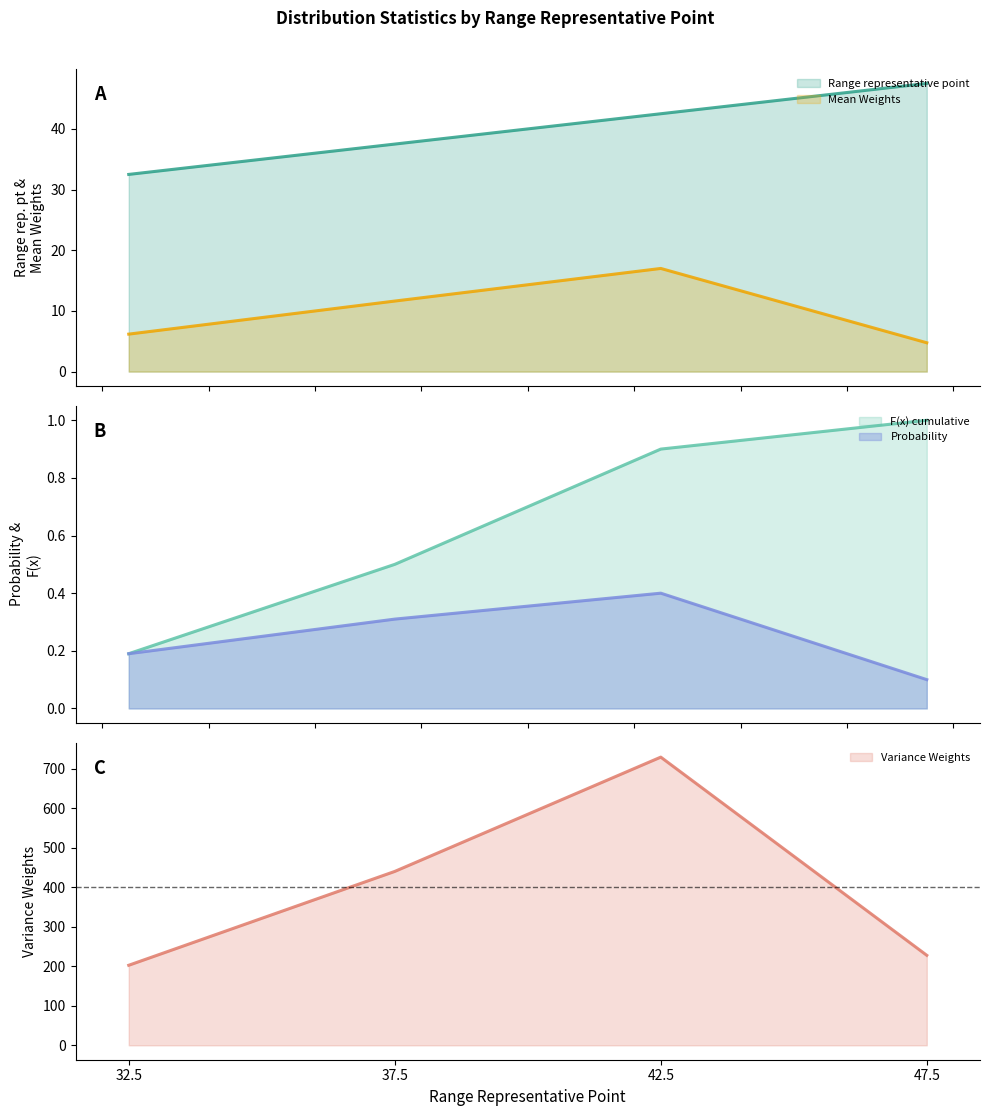

Between 32.5 and 42.5, which is larger?

42.5